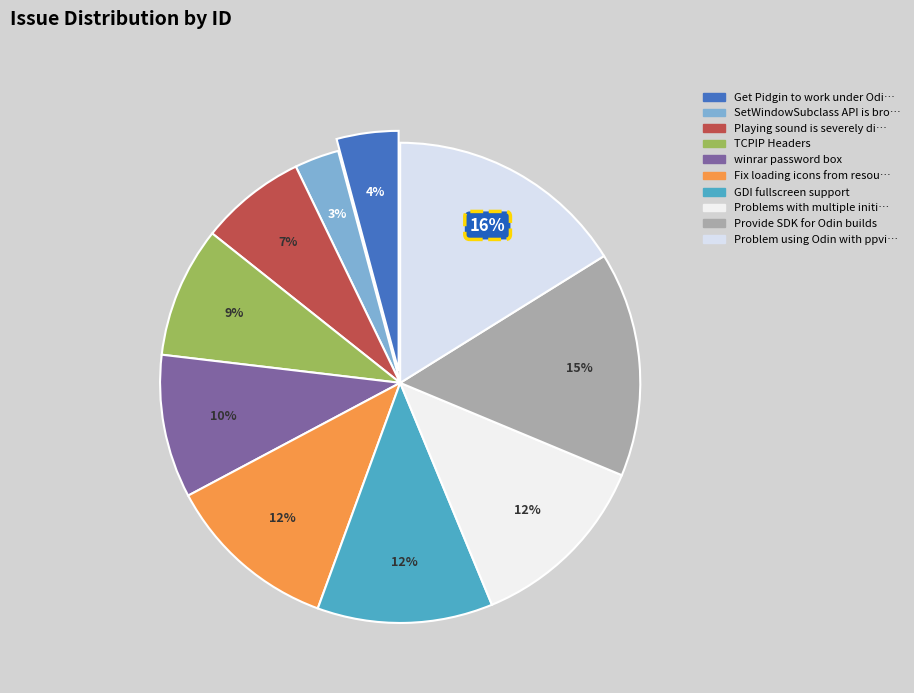

How many slices are in this pie chart?

10